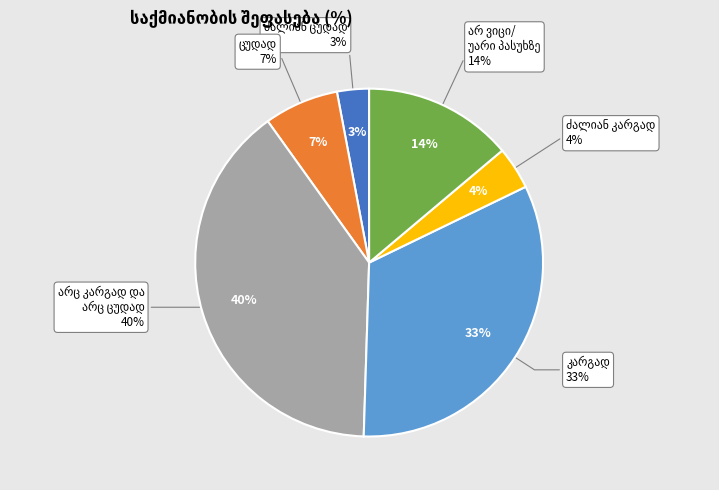

To the nearest percent, what is the combined percentage of არც კარგად და
არც ცუდად and ცუდად?

47%